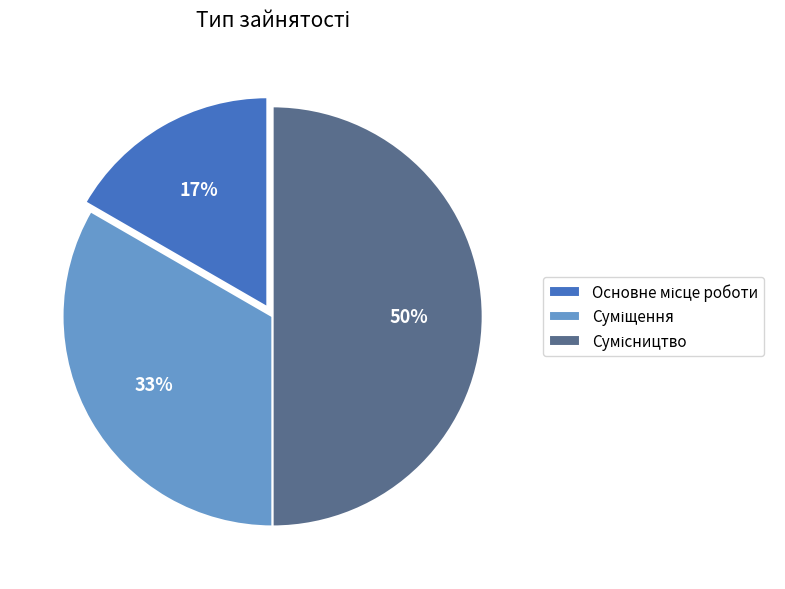

To the nearest percent, what is the average slice percentage?

33%